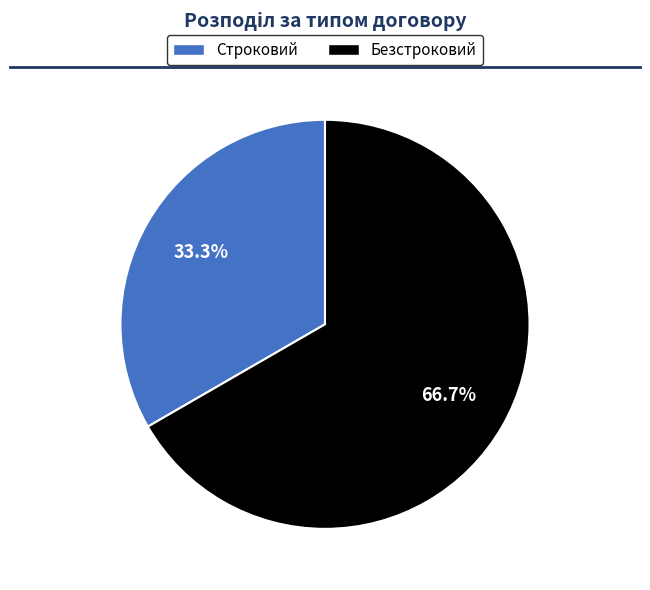

Which slice is the largest?

Безстроковий